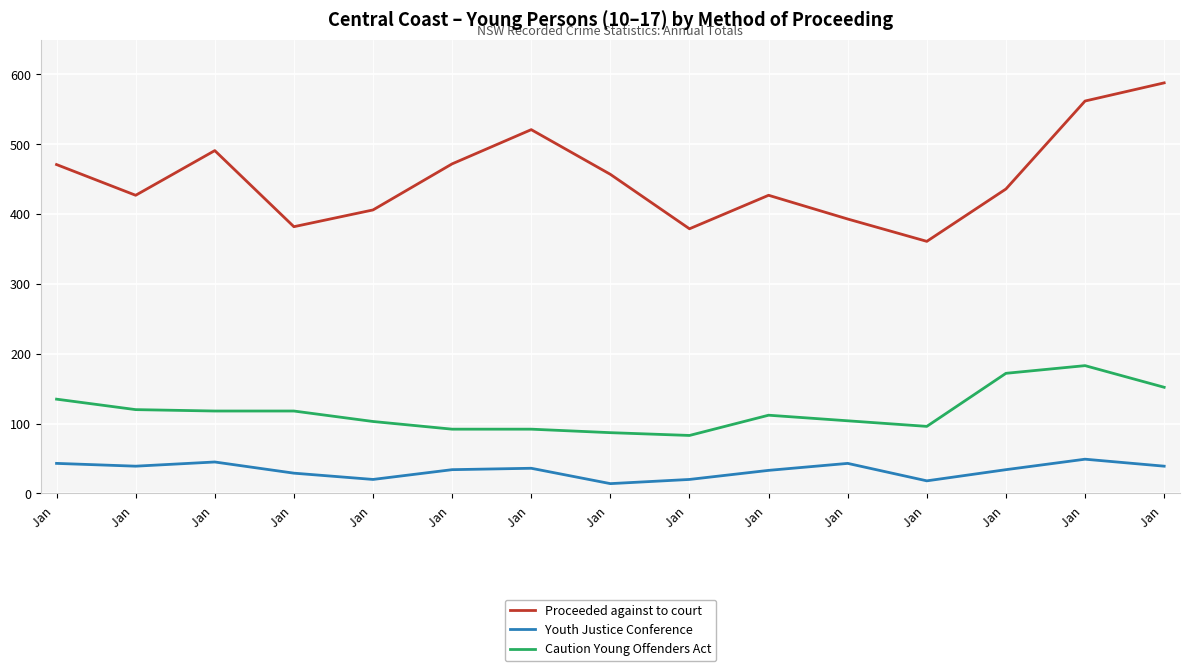

What are all the series names shown in the legend?

Proceeded against to court, Youth Justice Conference, Caution Young Offenders Act